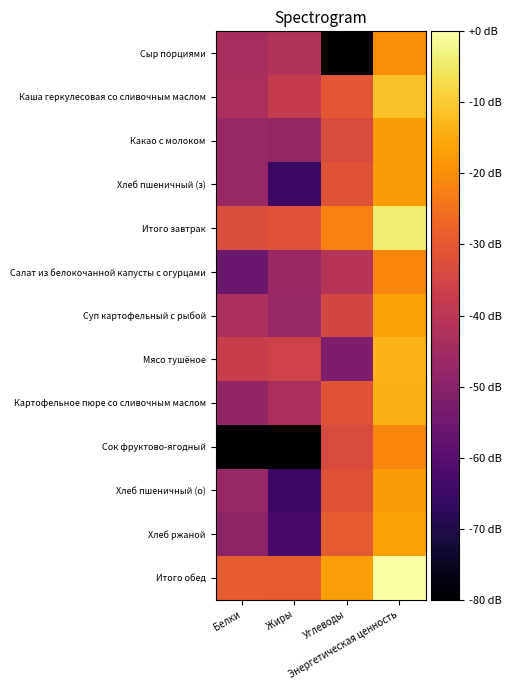

Count the number of data series in this chart.

13